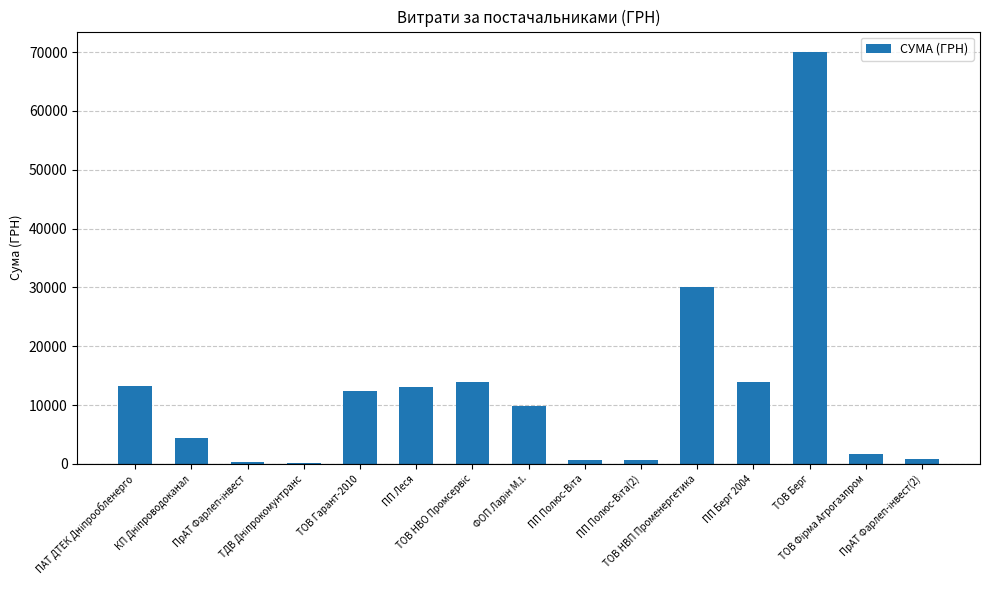

Read the value at ТОВ НВП Променергетика.

30000.0